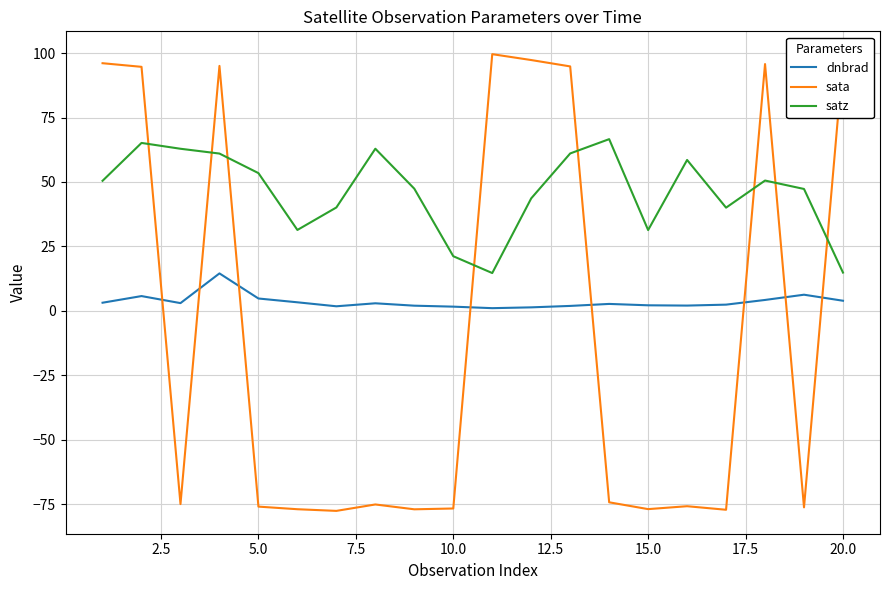

After their last crossing, which series has the higher values: satz or sata?

sata